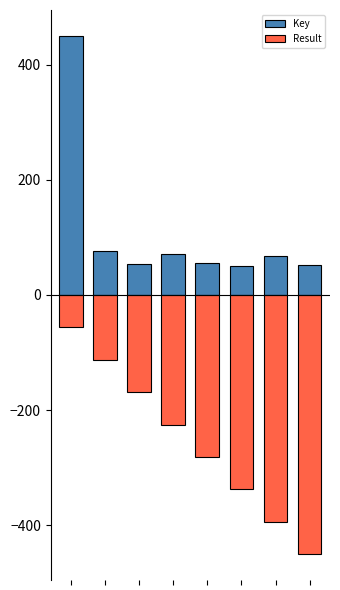

Which series has the largest total across all categories?

Key